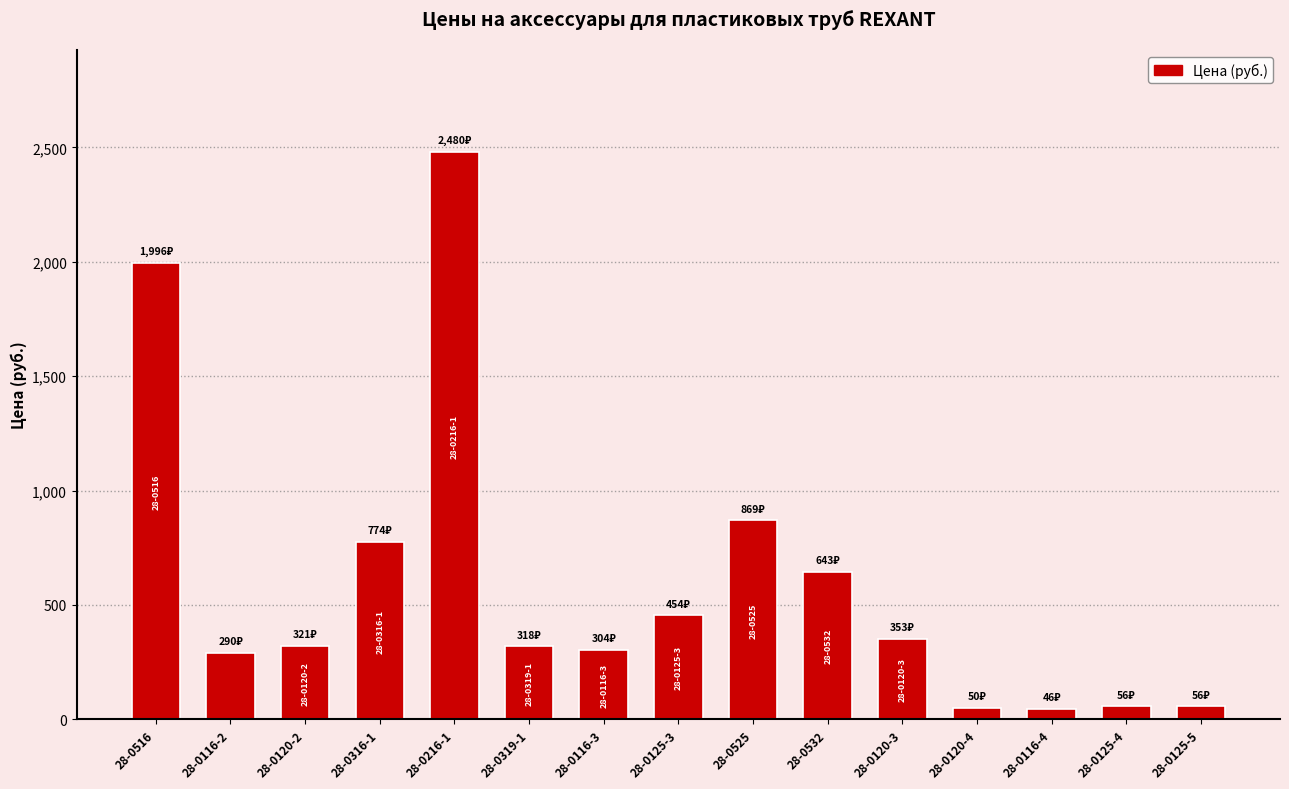

The value at 28-0120-3 is 352.8. True or false?

True